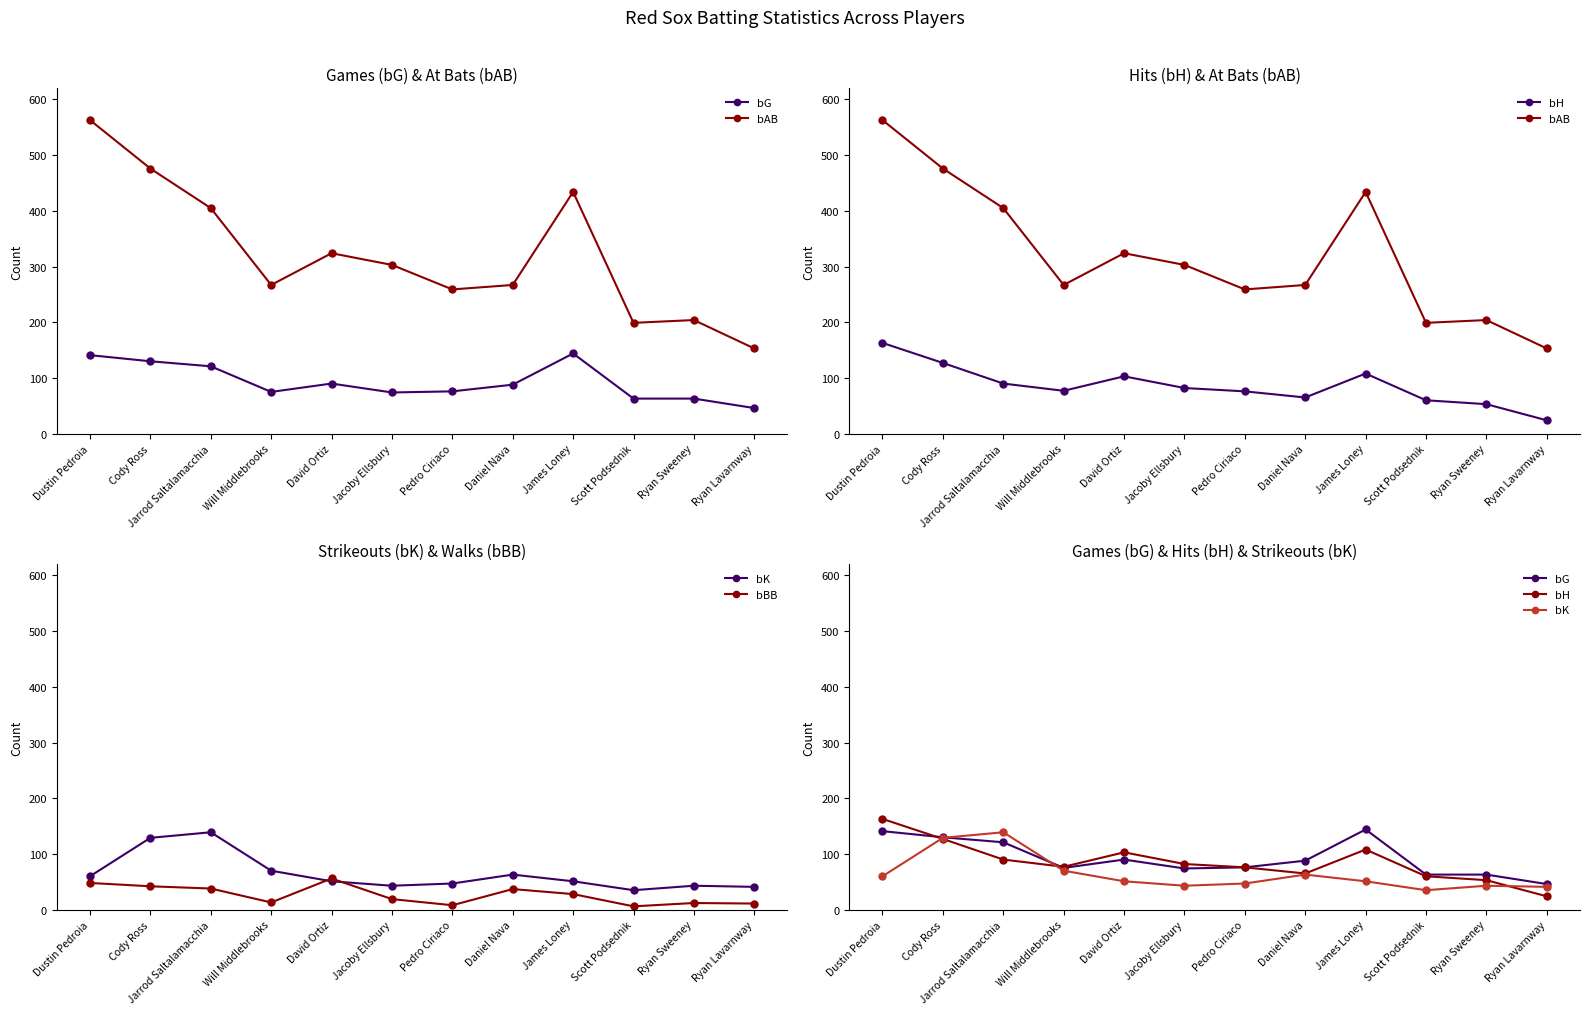

List the labels in order of bH value, largest first.

Dustin Pedroia, Cody Ross, James Loney, David Ortiz, Jarrod Saltalamacchia, Jacoby Ellsbury, Will Middlebrooks, Pedro Ciriaco, Daniel Nava, Scott Podsednik, Ryan Sweeney, Ryan Lavarnway